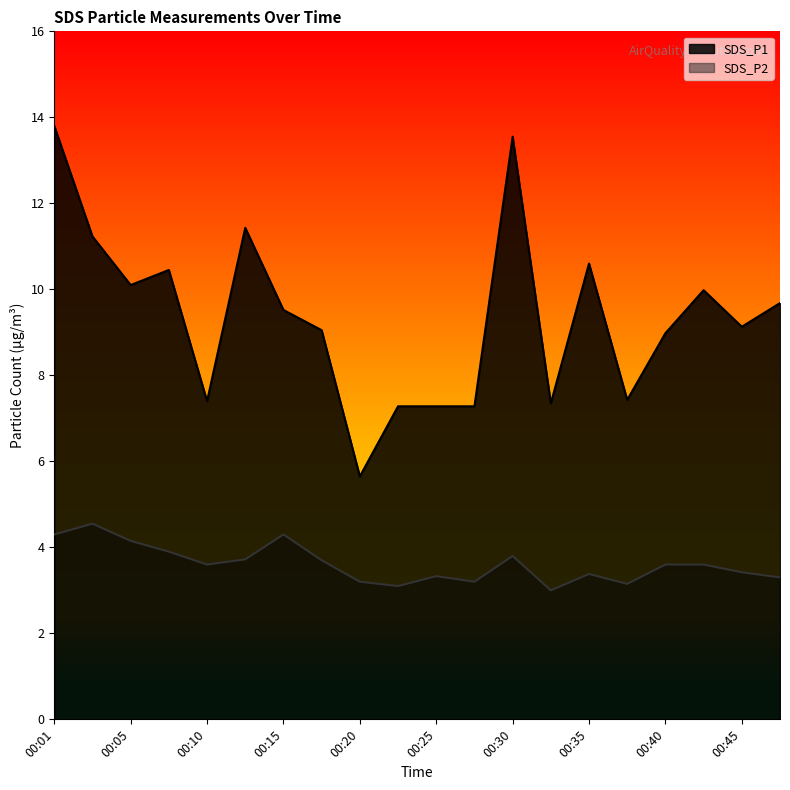

What is the difference between the highest and lowest values at 00:33?

4.3